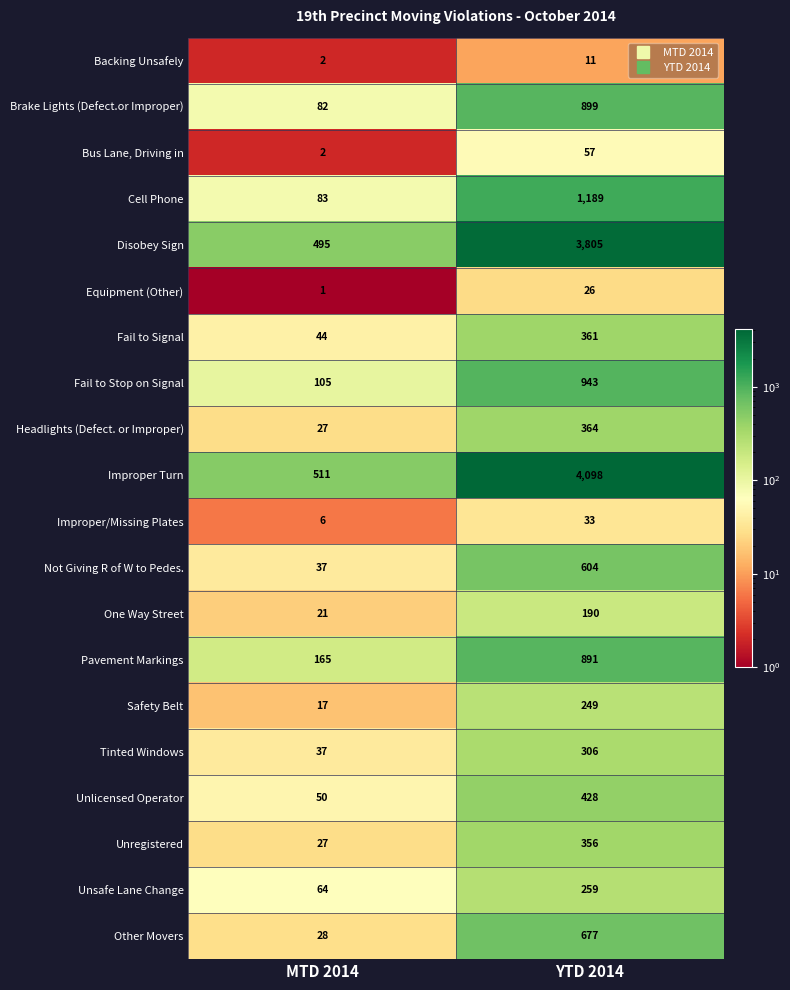

What is the minimum value shown in the chart?

1